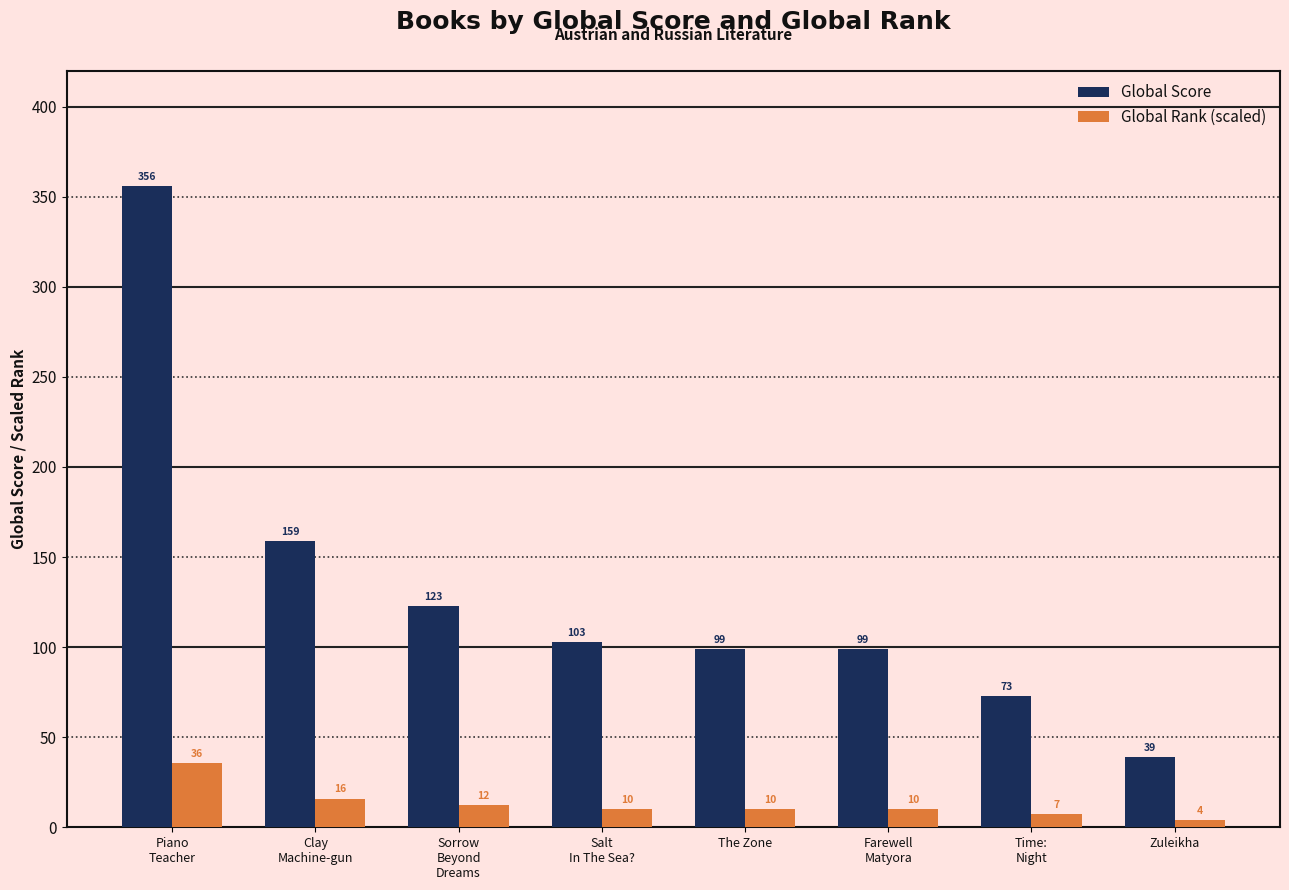

What is the total value across all series at Farewell
Matyora?

108.9